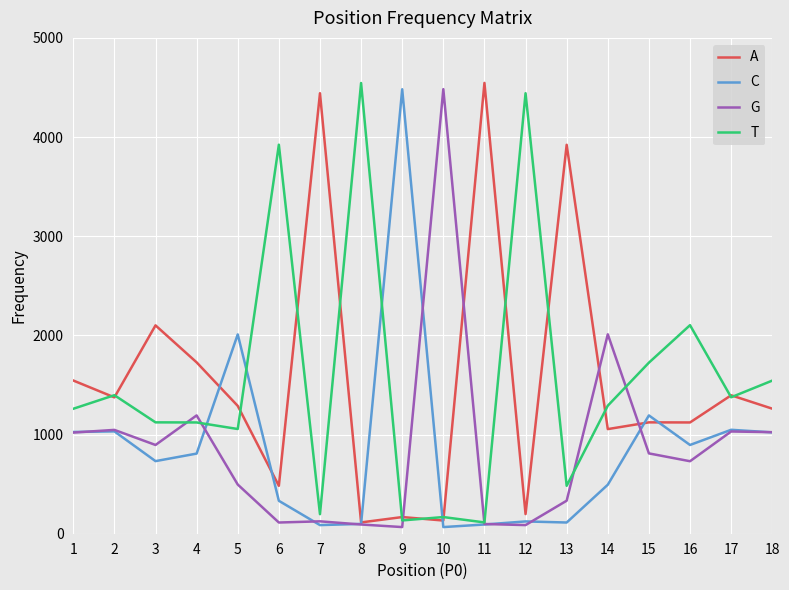

What is the maximum value shown in the chart?

4546